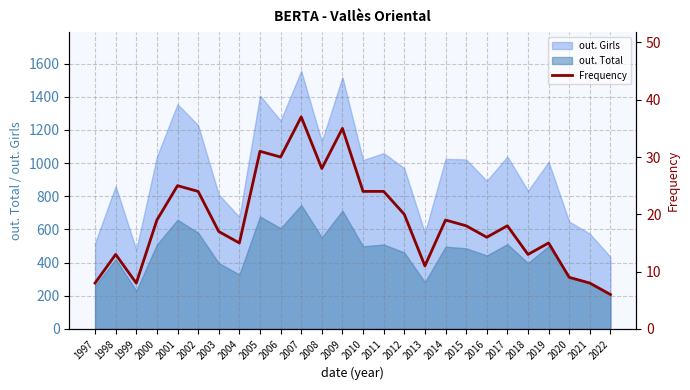

True or false: out. Girls and out. Total intersect in this chart.

False